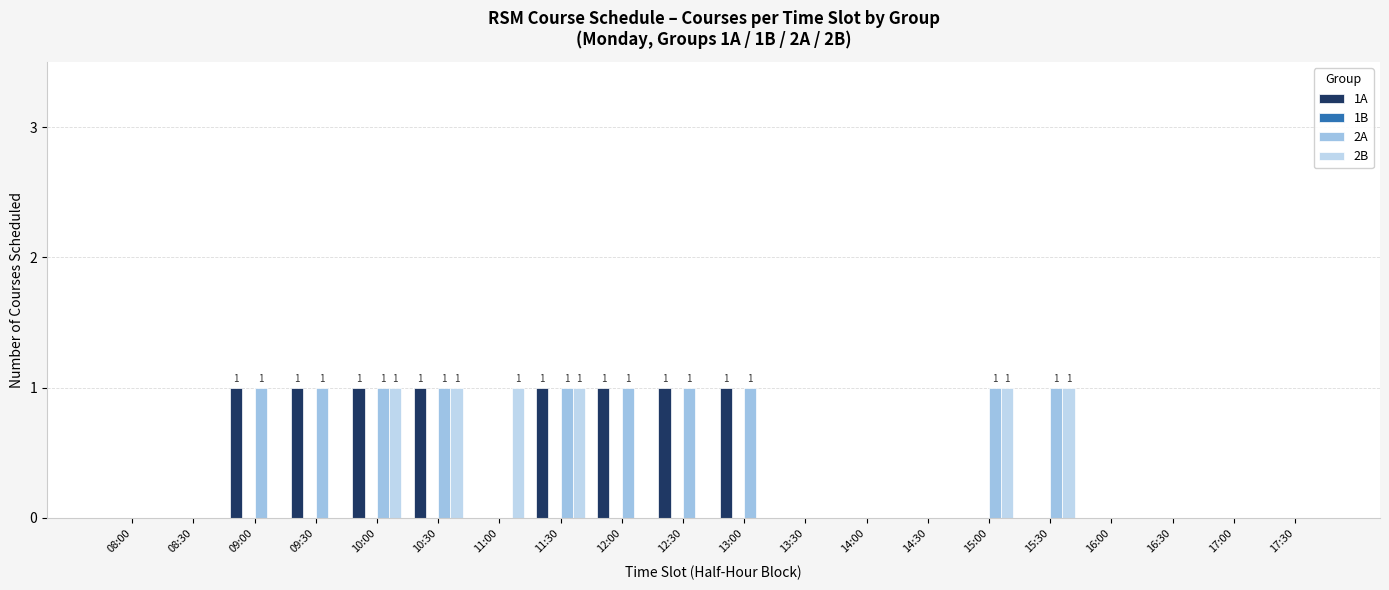

Which series has the widest spread of values?

1A